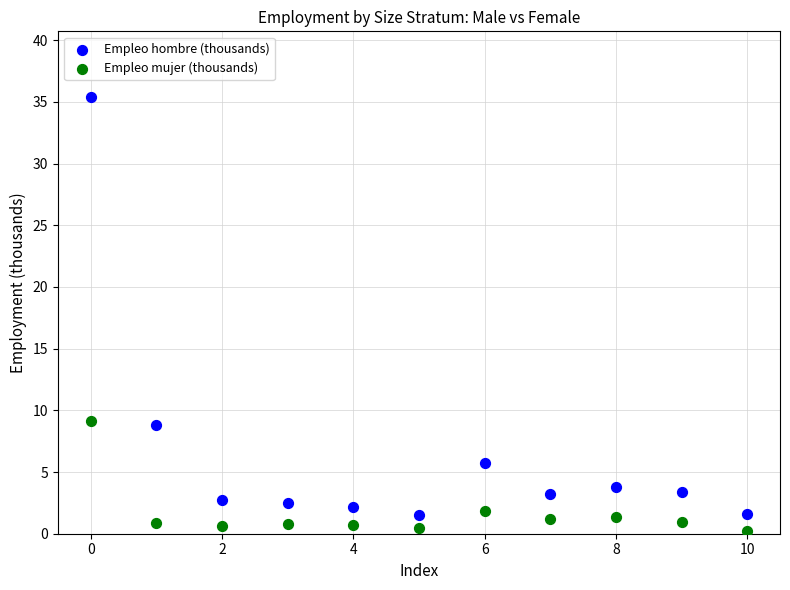

Which series has the largest Y range (max minus min)?

Empleo hombre (thousands)